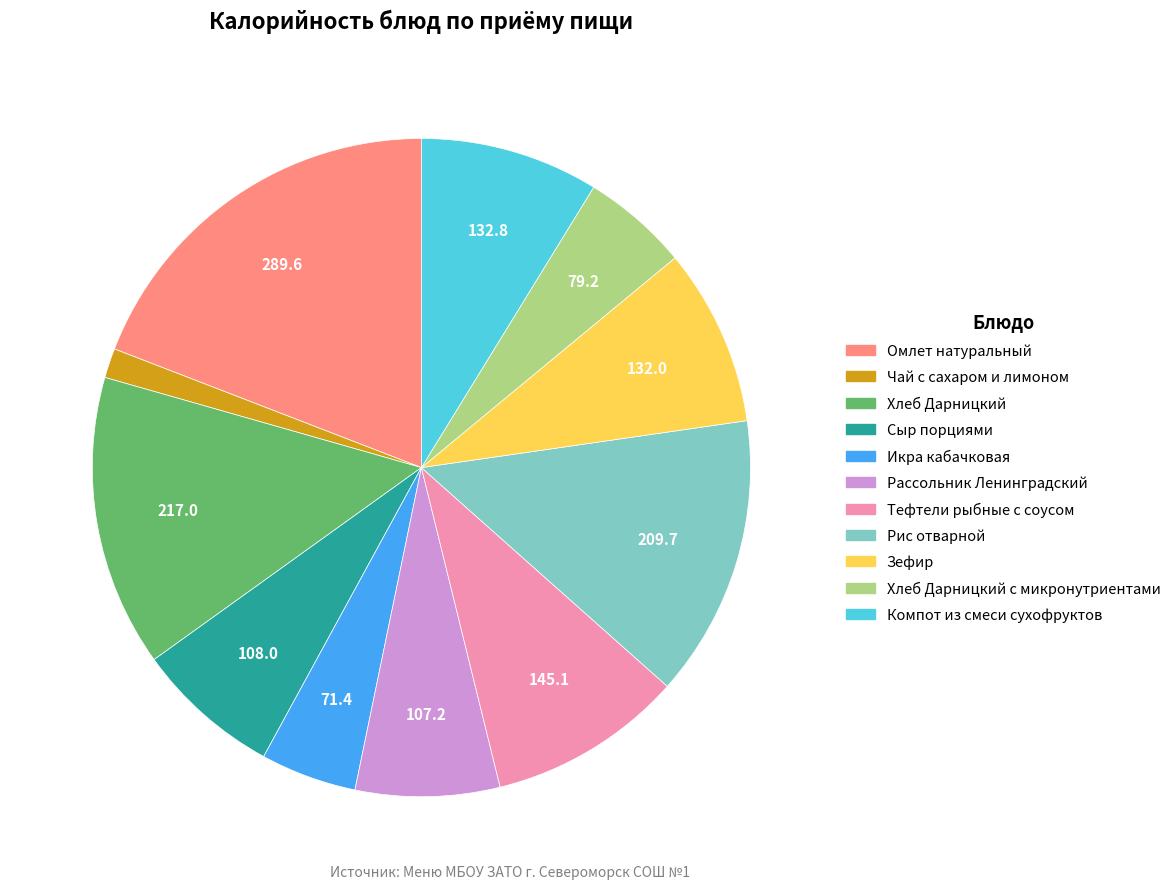

How many slices are in this pie chart?

11